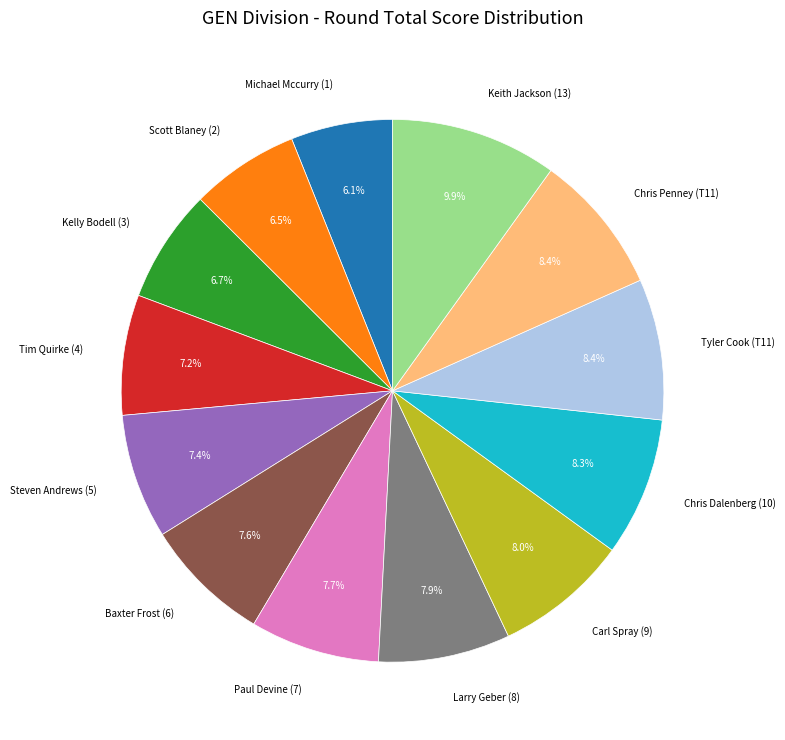

Is Tyler Cook (T11) the majority of the pie?

No